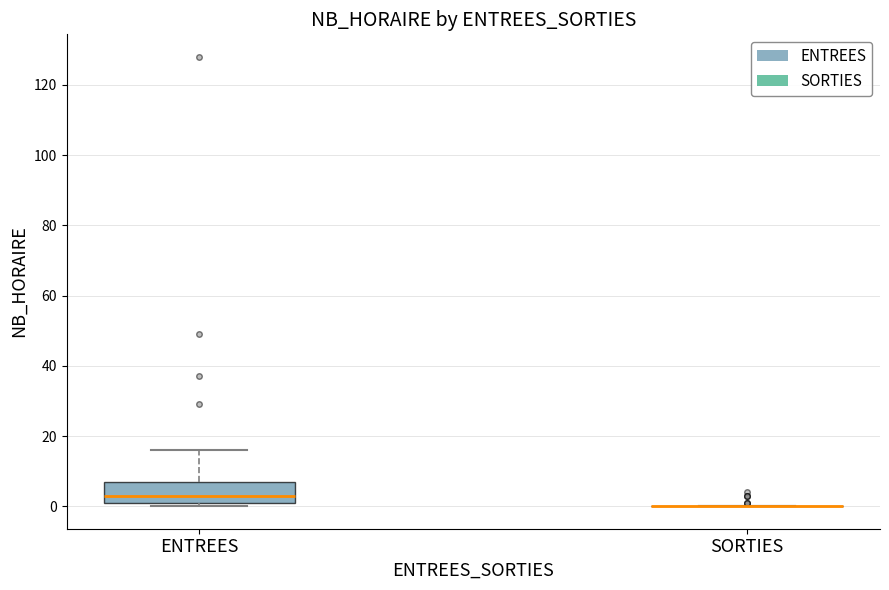

Reading left to right, read every box against the y-axis: the position of its median line, the range the box covers, and the ends of its whiskers. The values are not printed on the chart, so give them approximately, as read against the axis.

ENTREES: median 4, box 2 to 8, whiskers 0 to 16
SORTIES: box collapsed to a line at 0, whiskers 0 to 0